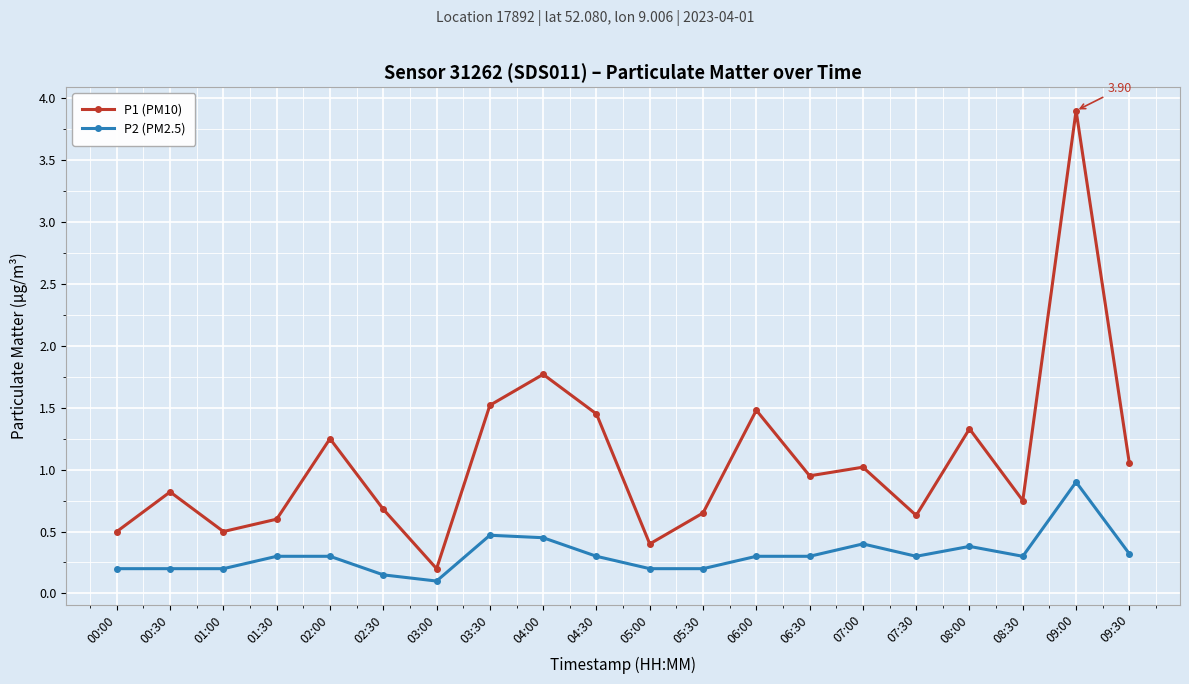

At which label does P2 (PM2.5) reach its peak?

09:00